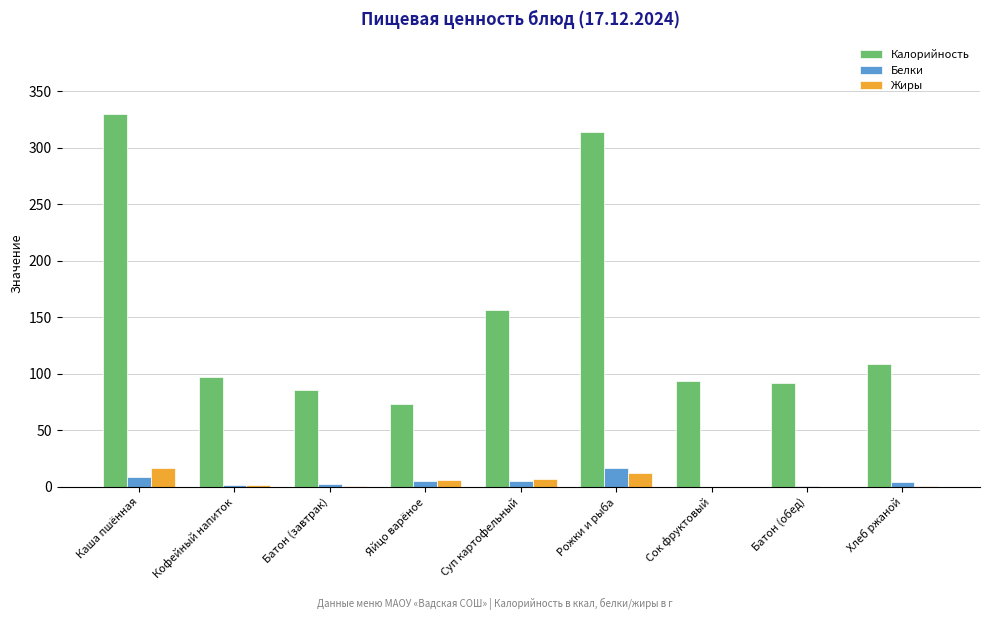

The value of Калорийность at Суп картофельный is 256.5. True or false?

False